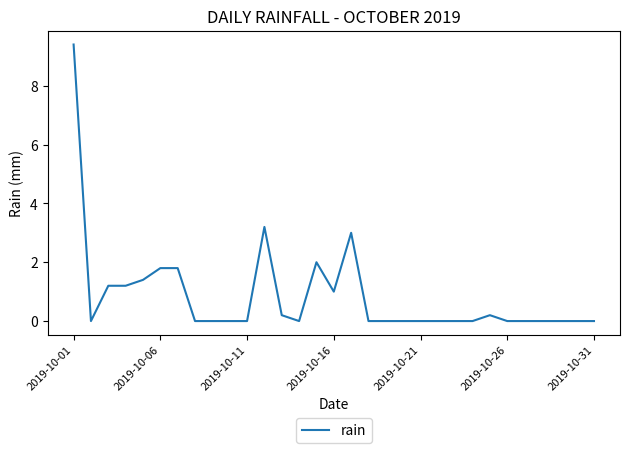

What is the difference between the maximum and minimum values?

9.4